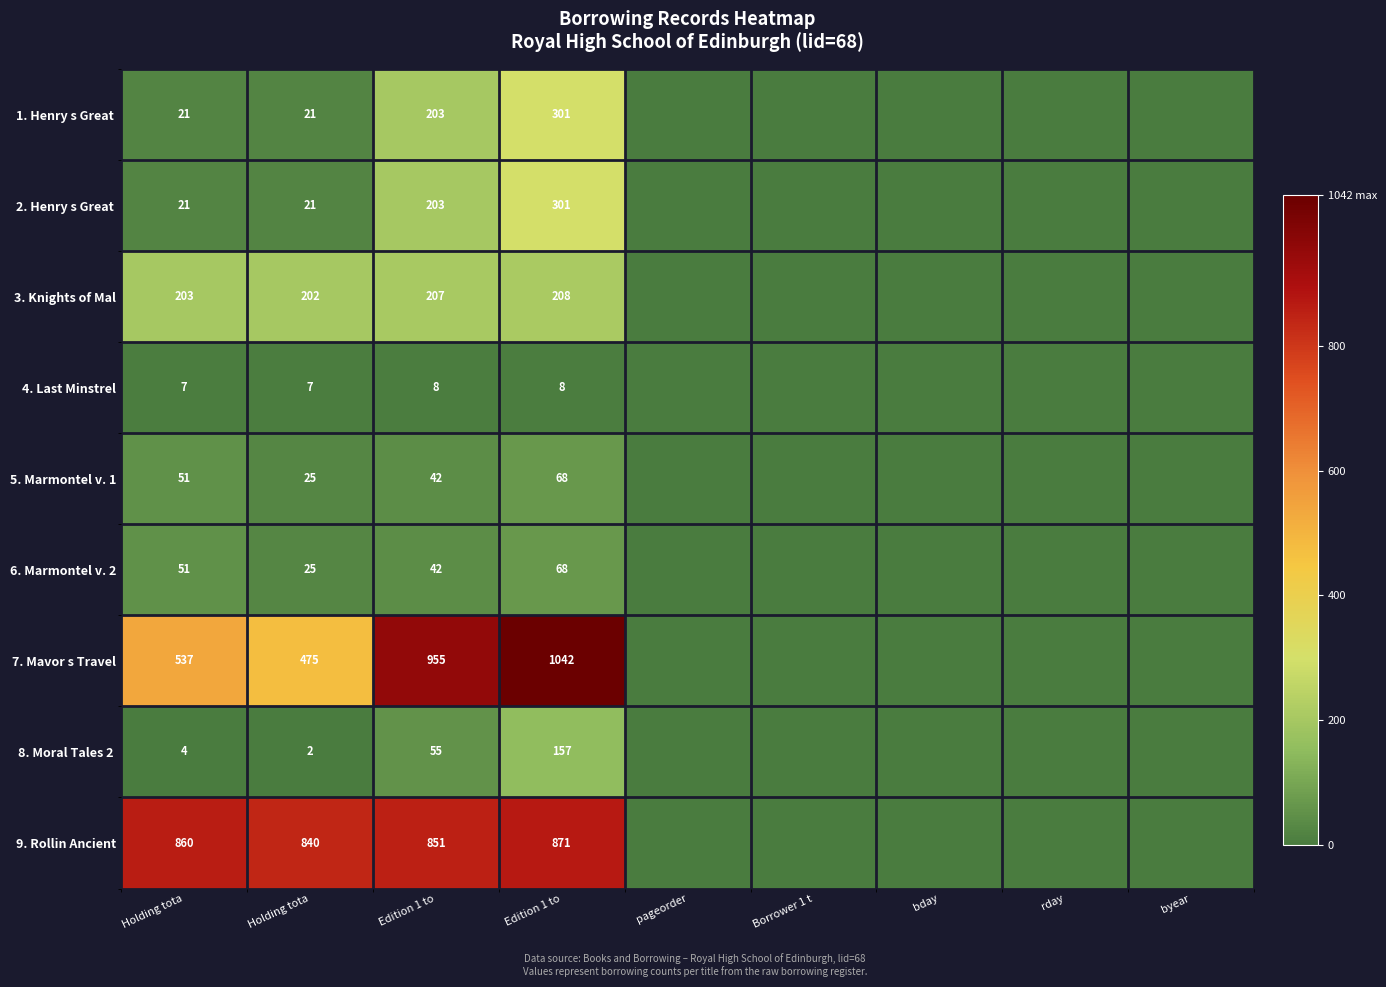

At how many categories does at least one series exceed 1017?

1